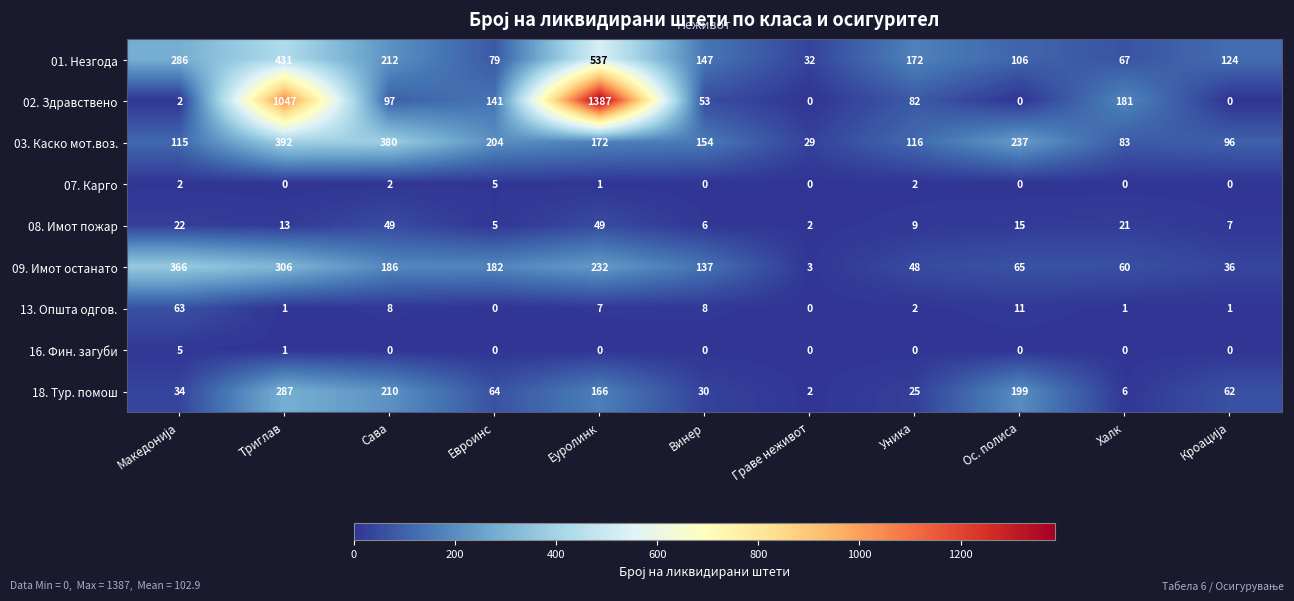

What is the greatest value displayed?

1387